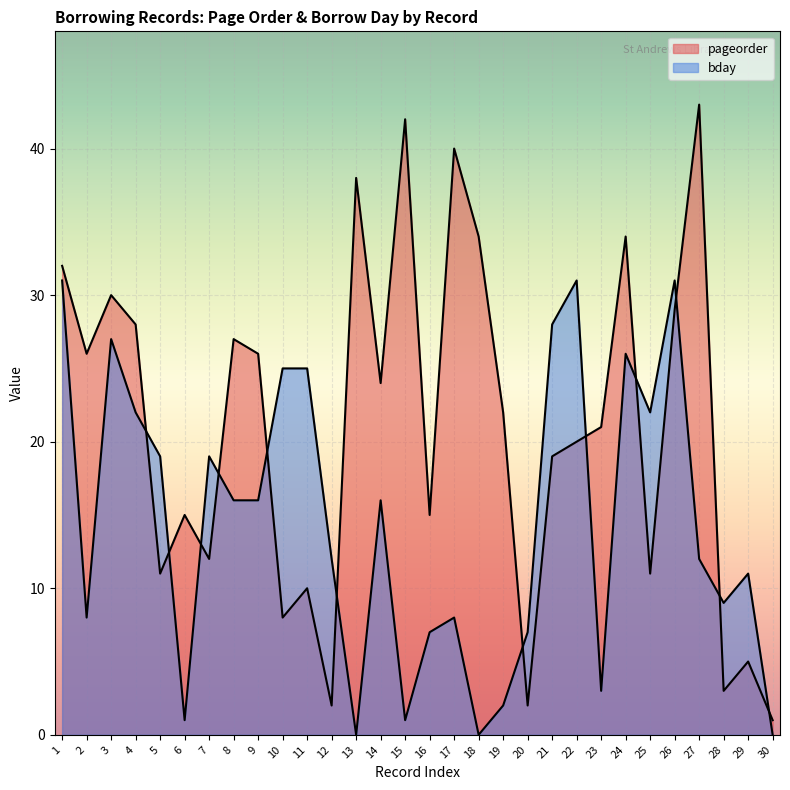

Where is bday nearest to the value 15?

8